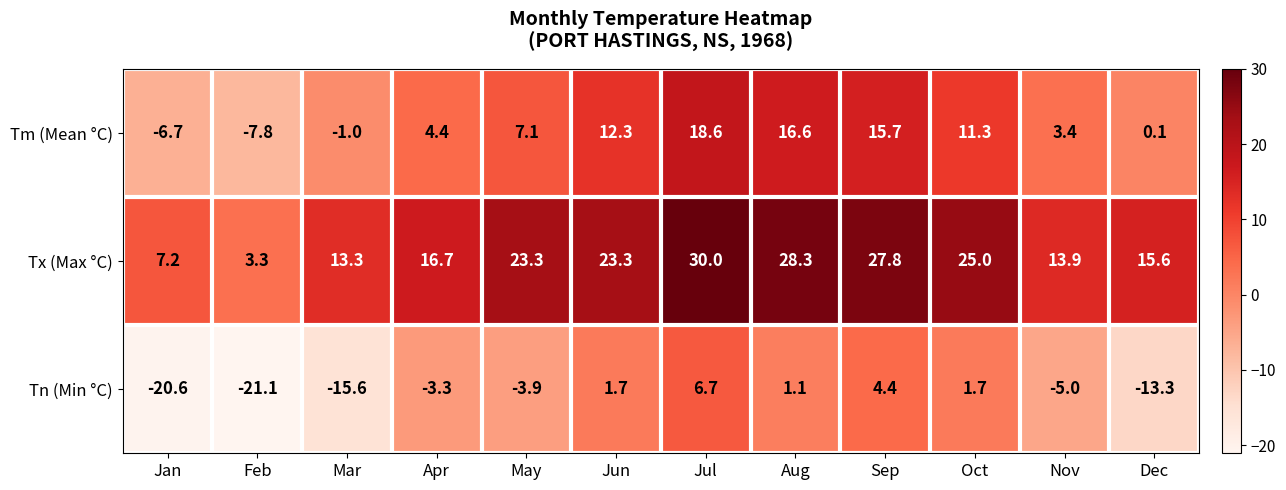

Between Aug and Sep, which series saw the biggest shift?

Tn (Min °C)